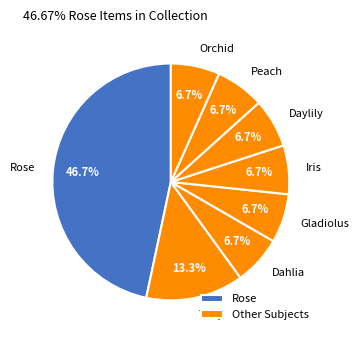

Which category has the biggest portion of the pie?

Rose